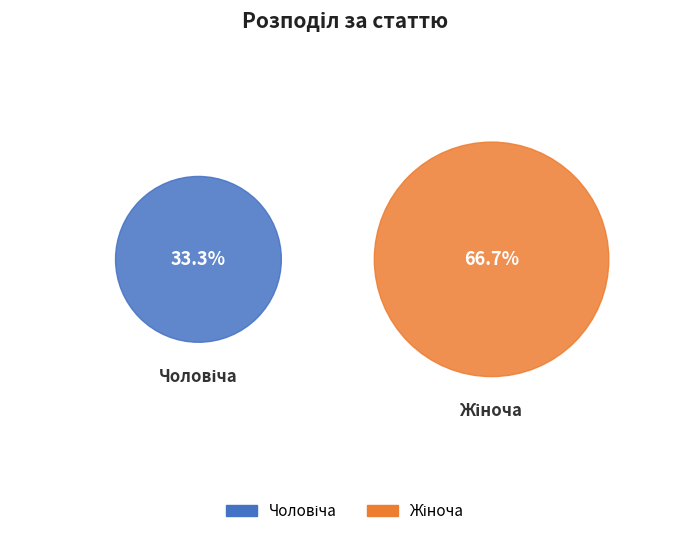

To the nearest percent, what portion does Чоловіча represent?

33%